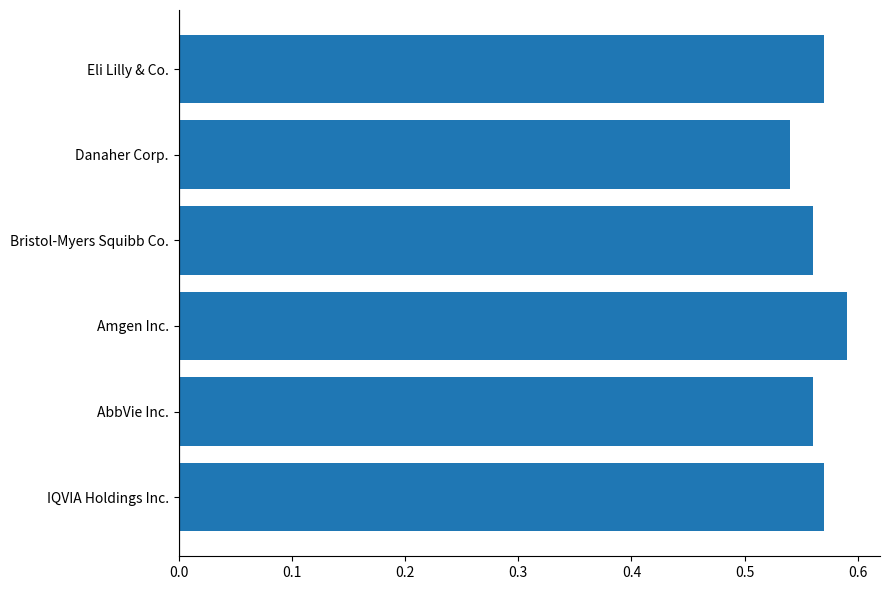

Which label corresponds to the largest value in the chart?

Amgen Inc.